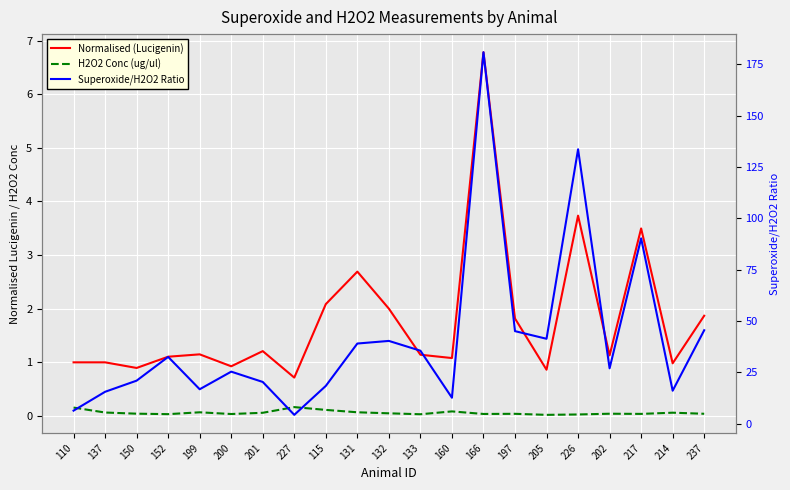

The value of H2O2 Conc (ug/ul) at 205 is 0.0. True or false?

False